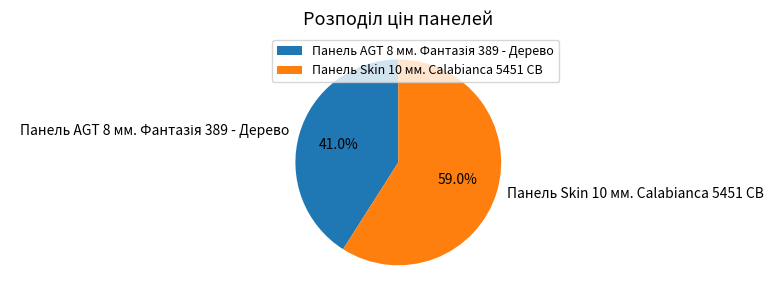

How many slices are in this pie chart?

2